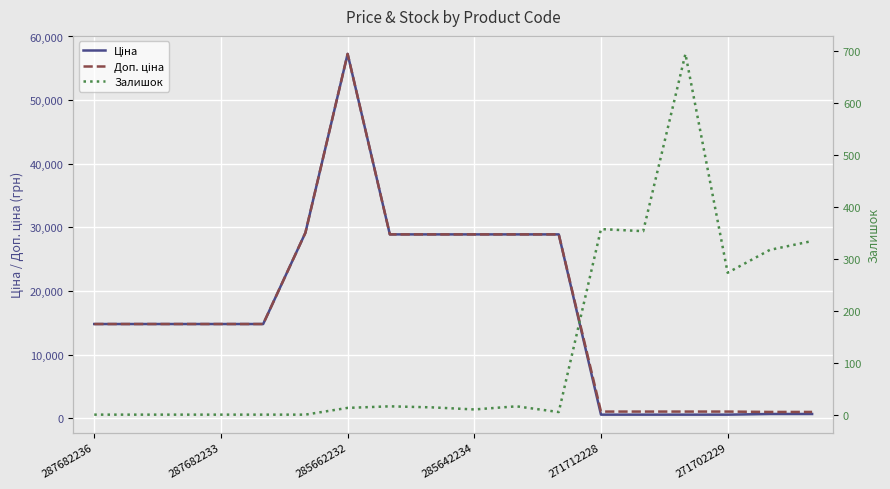

How many lines are shown in the chart?

3